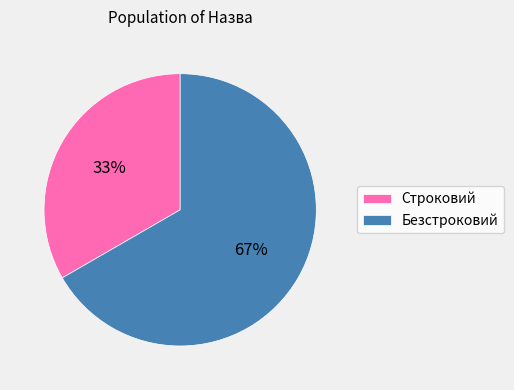

Is there any slice that represents more than half of the pie?

Yes